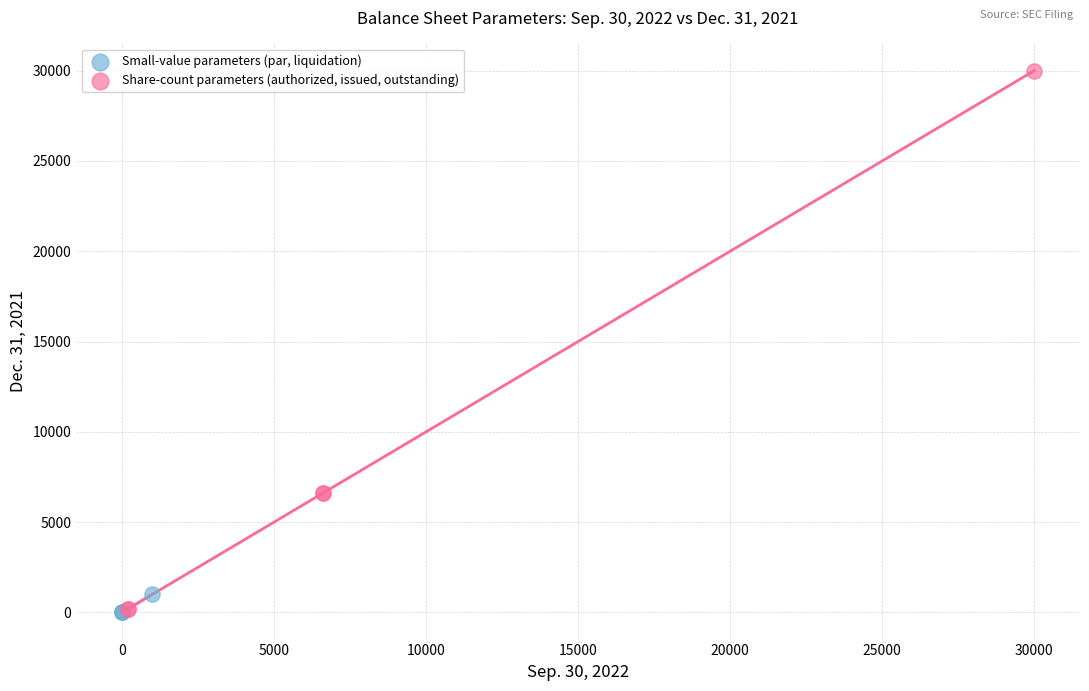

Which series reaches the maximum Y coordinate?

Share-count parameters (authorized, issued, outstanding)